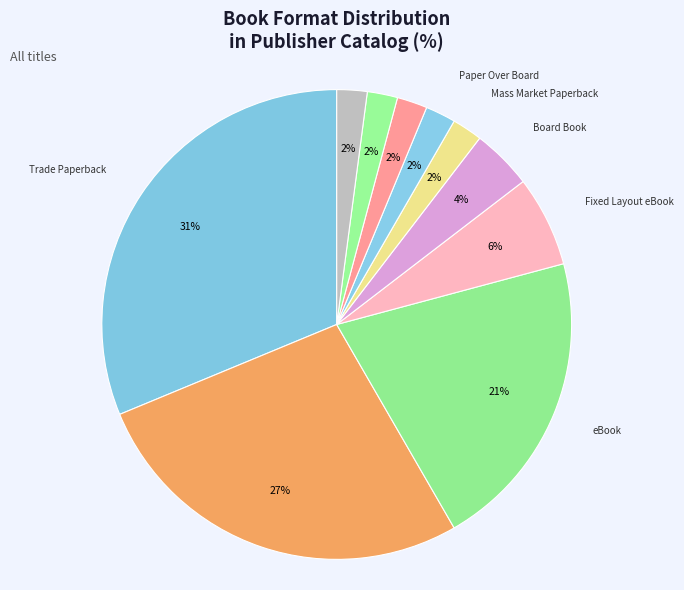

Which category has the biggest portion of the pie?

Trade Paperback